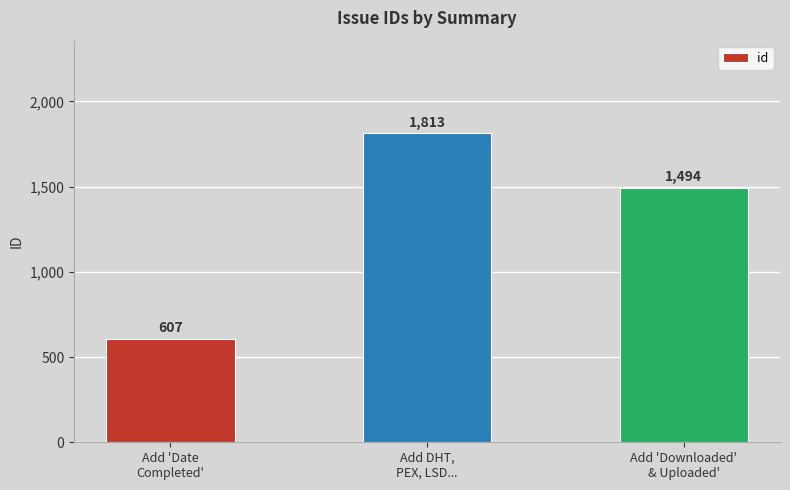

How many data points does each series have?

3